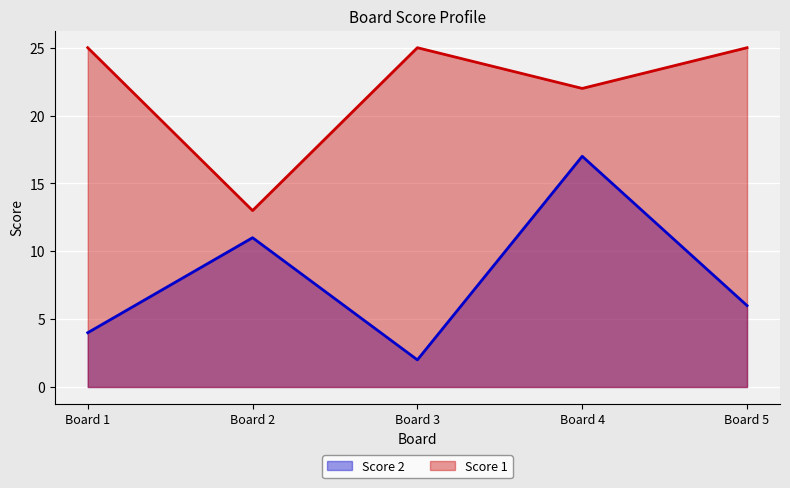

What are all the series names shown in the legend?

Score 2, Score 1